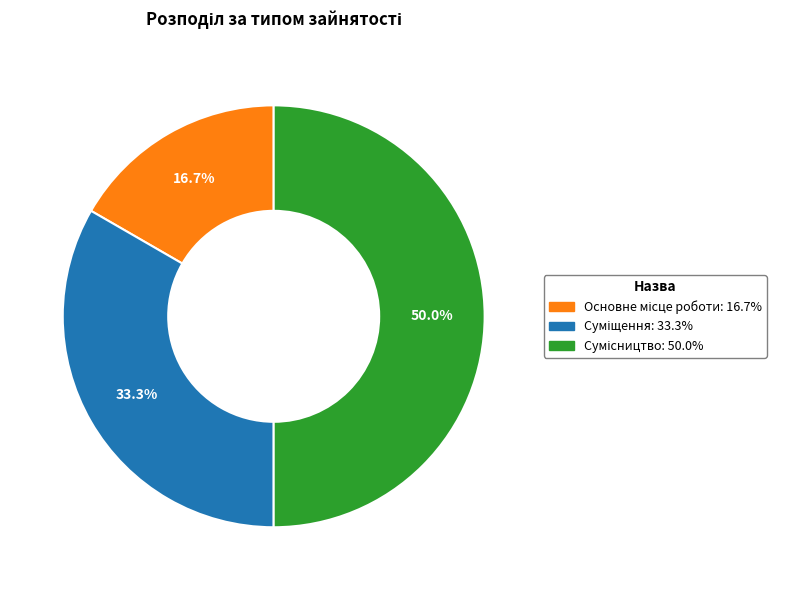

Is there a majority slice in this chart?

No